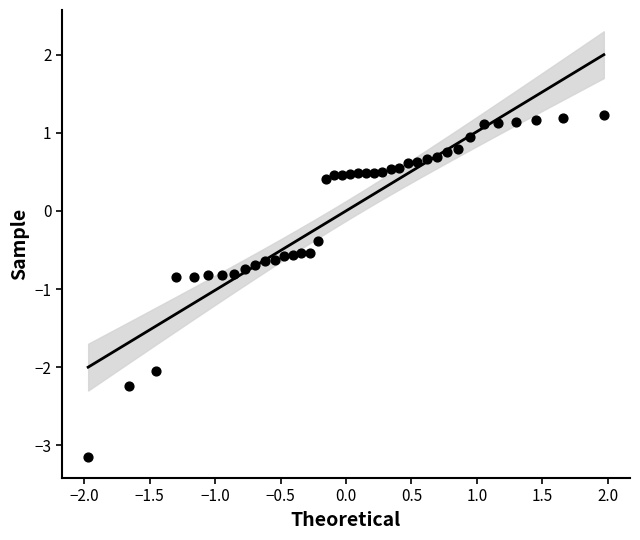

What is the range of X values (max minus min)?

3.9